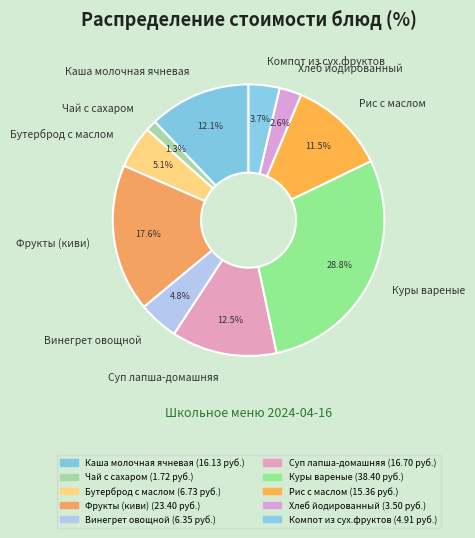

Do Куры вареные and Винегрет овощной together represent more than half of the pie?

No